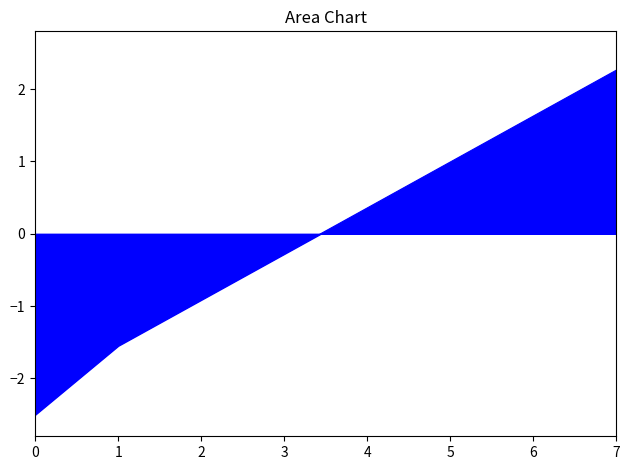

The value at 5 is 1.0. True or false?

True